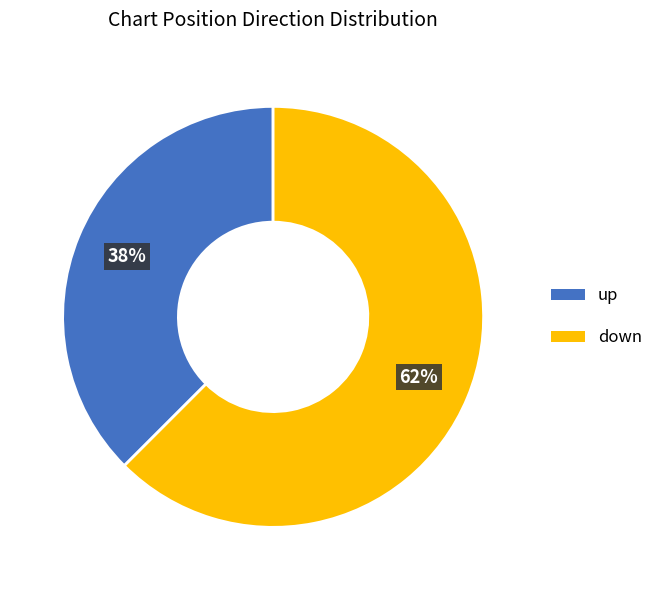

Count the number of slices in the pie.

2